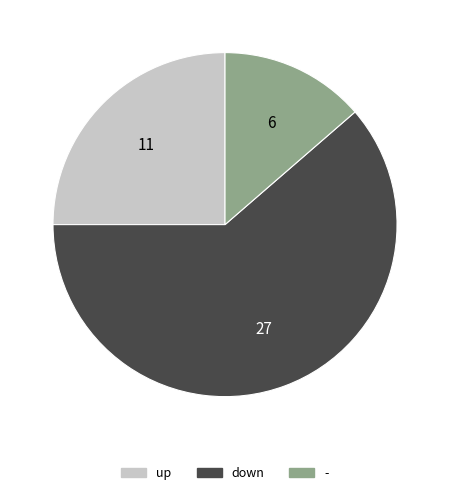

Is it true that up is 25% of the pie?

True